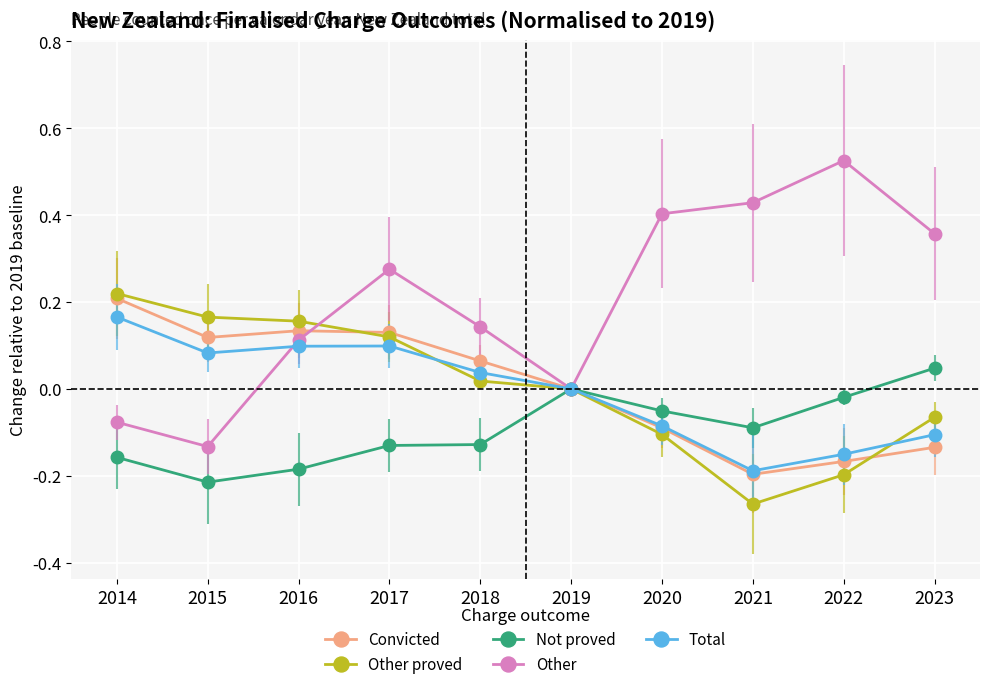

At which category is the sum across all series the highest?

2017